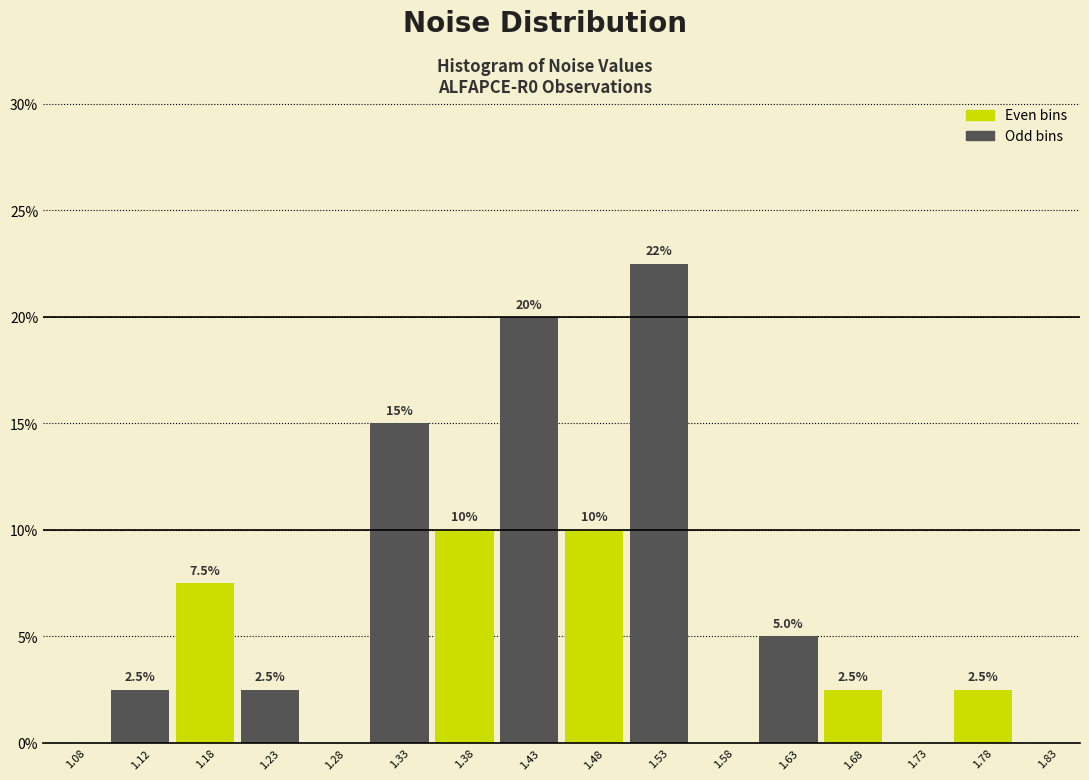

Over which range of the x-axis is the bar tallest?

1.50 to 1.55